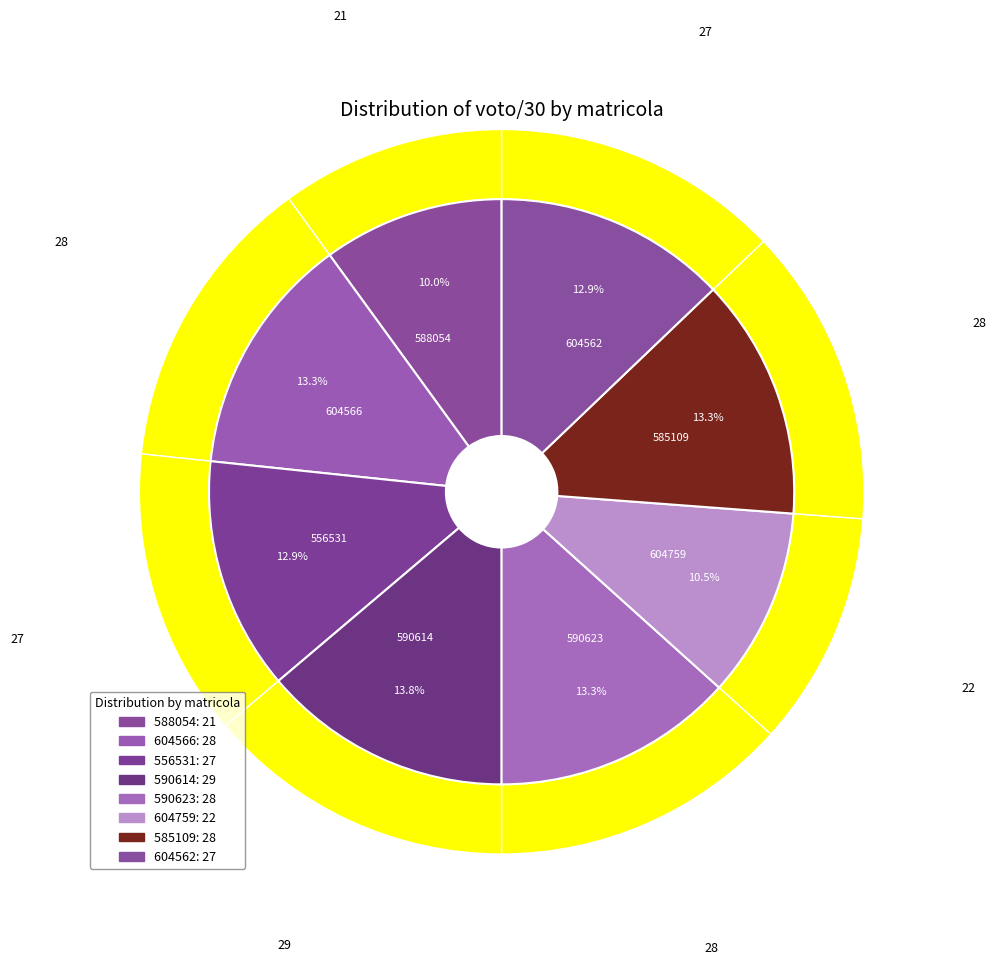

What is the change in value from 556531 to 590614?

+2